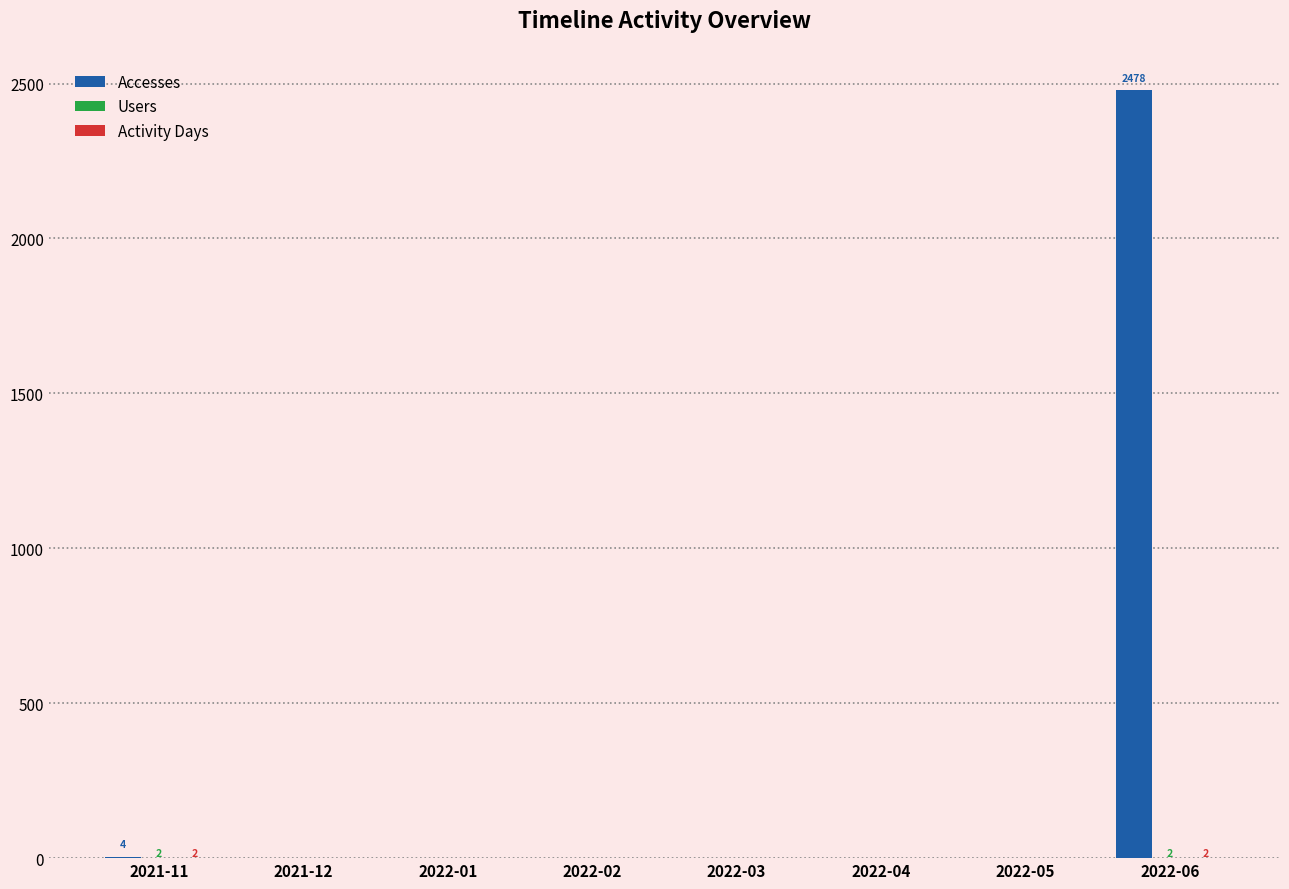

True or false: Accesses has a value of 0 at 2022-03.

True